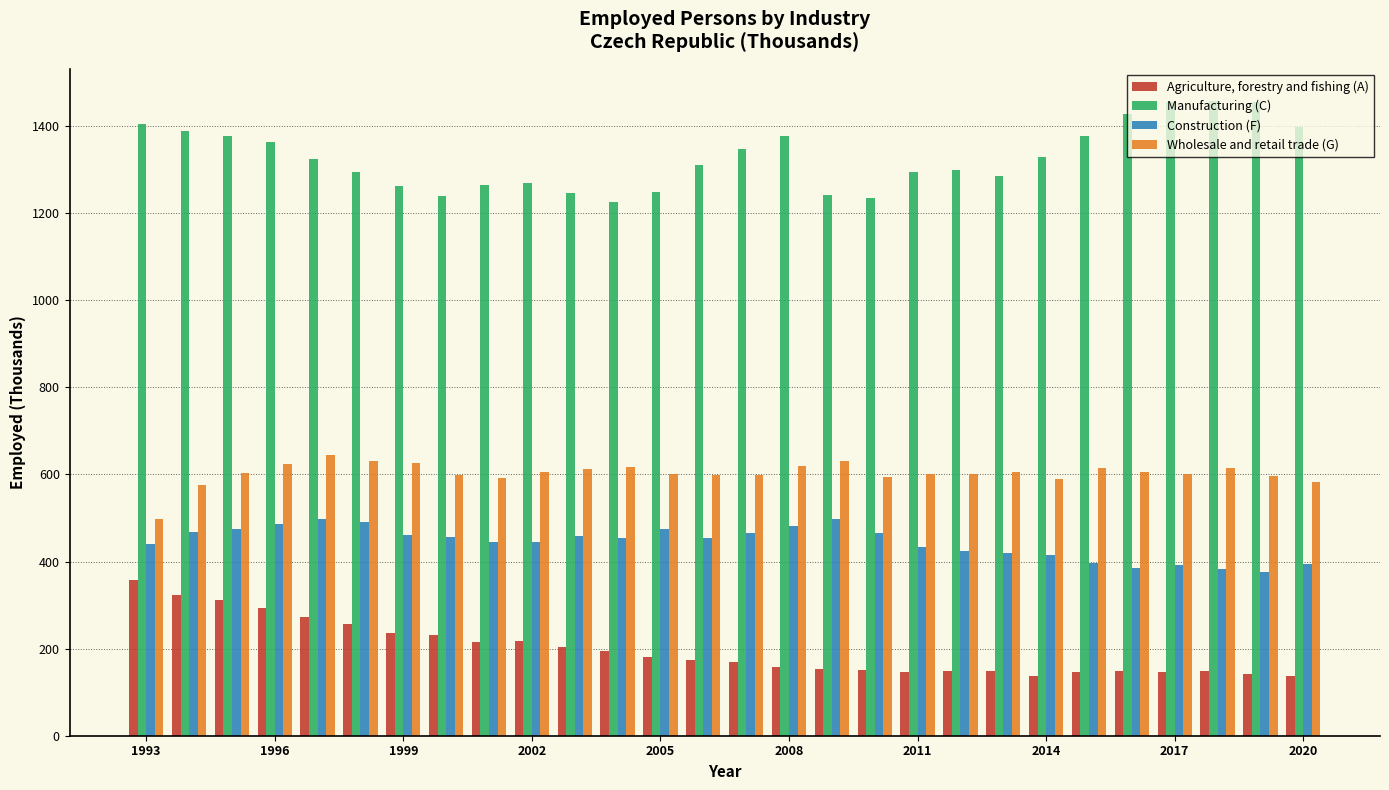

What is the value of the Construction (F) bar at the 21st from the left?

420.3